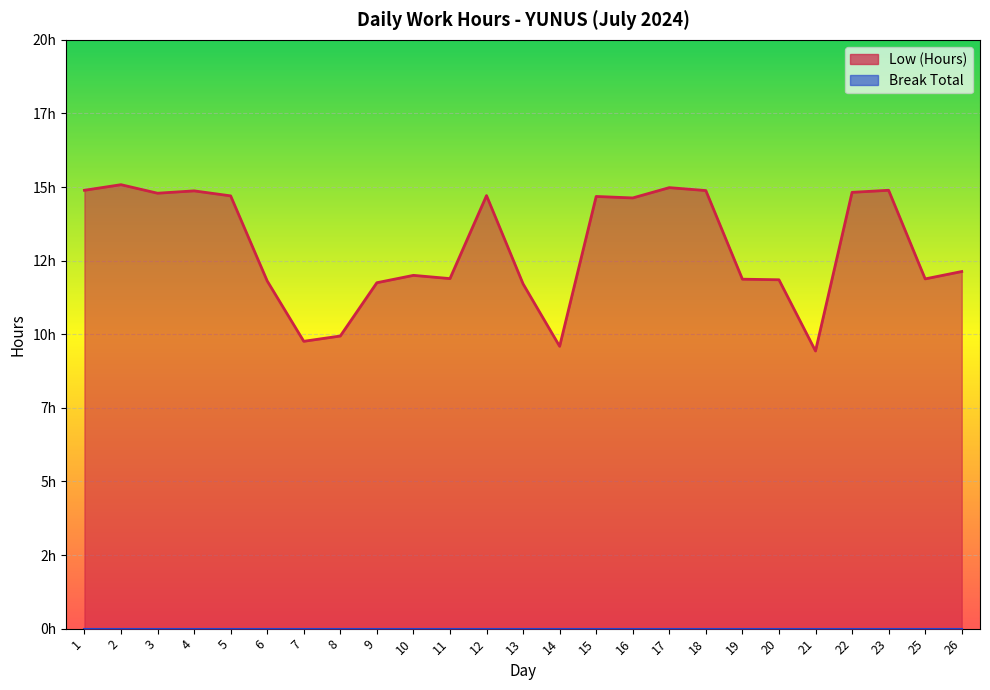

How many lines are shown in the chart?

1